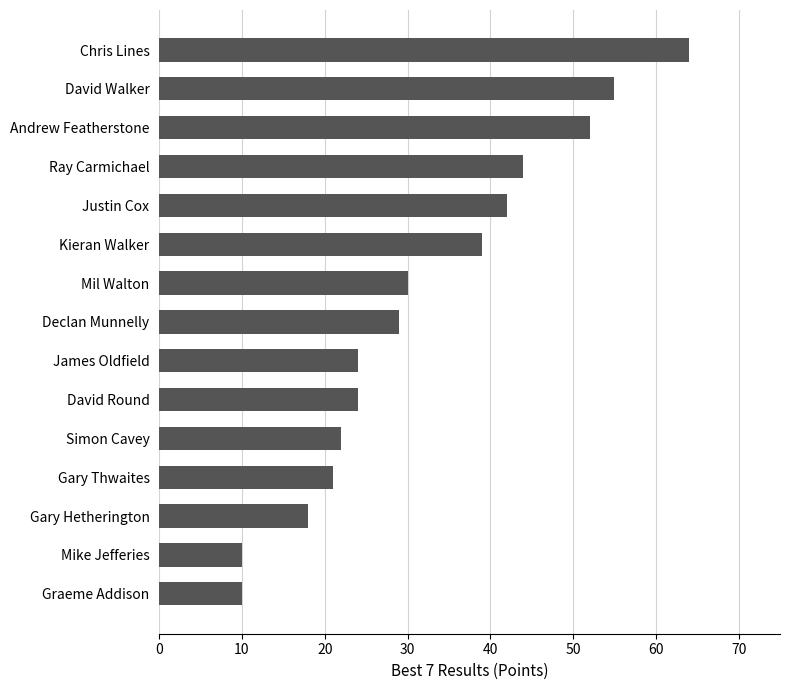

Is it true that the value at Gary Hetherington is 18?

True